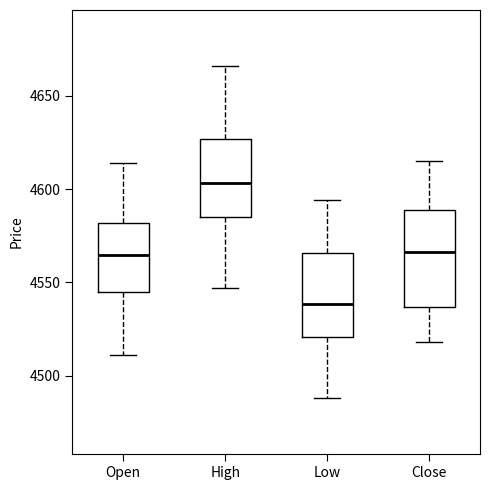

Where does the median line of the box for Close sit on the y-axis? The values are not printed on the chart, so give them approximately, as read against the axis.

4565